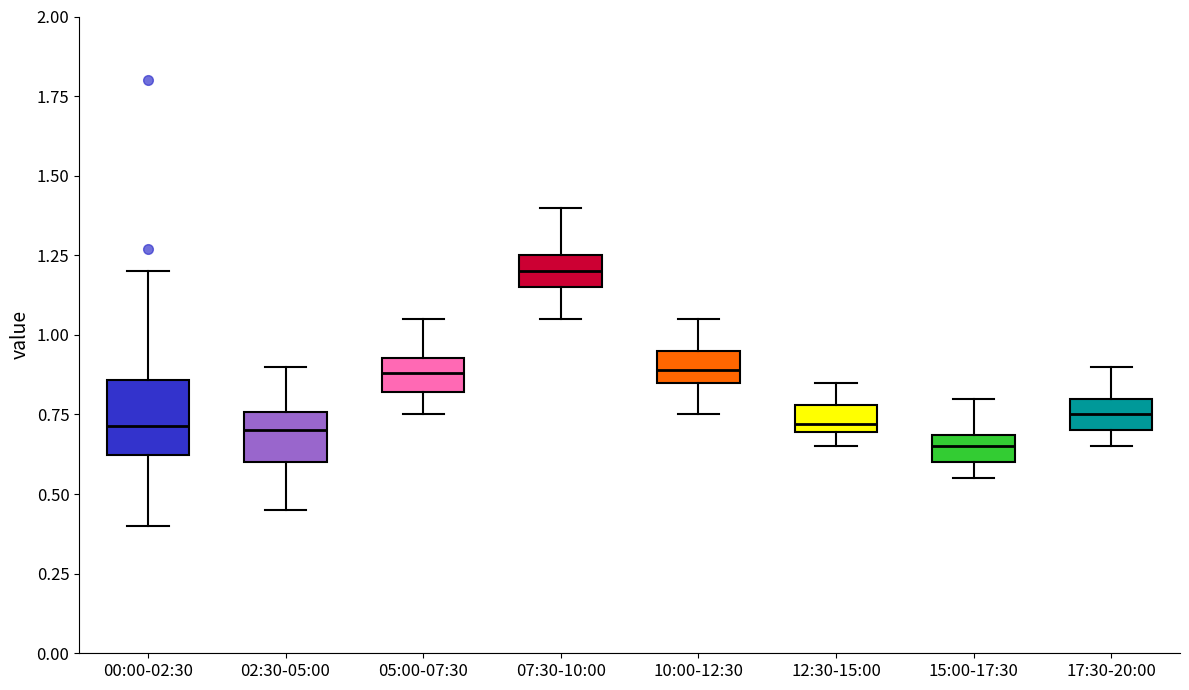

Where is the lower edge of the box for 07:30-10:00 on the y-axis? The values are not printed on the chart, so give them approximately, as read against the axis.

1.15